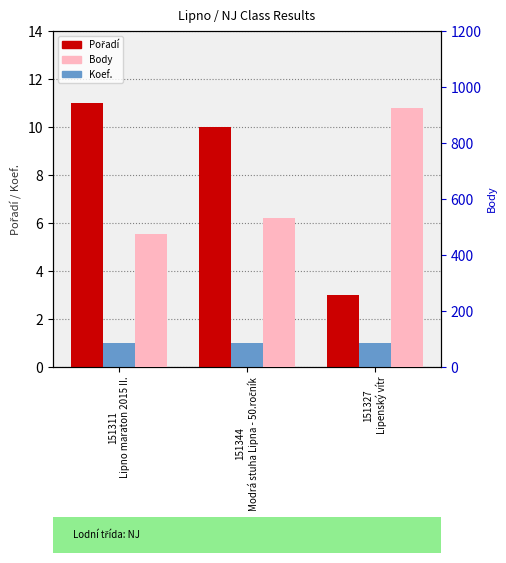

Which series has the largest range (max minus min)?

Body